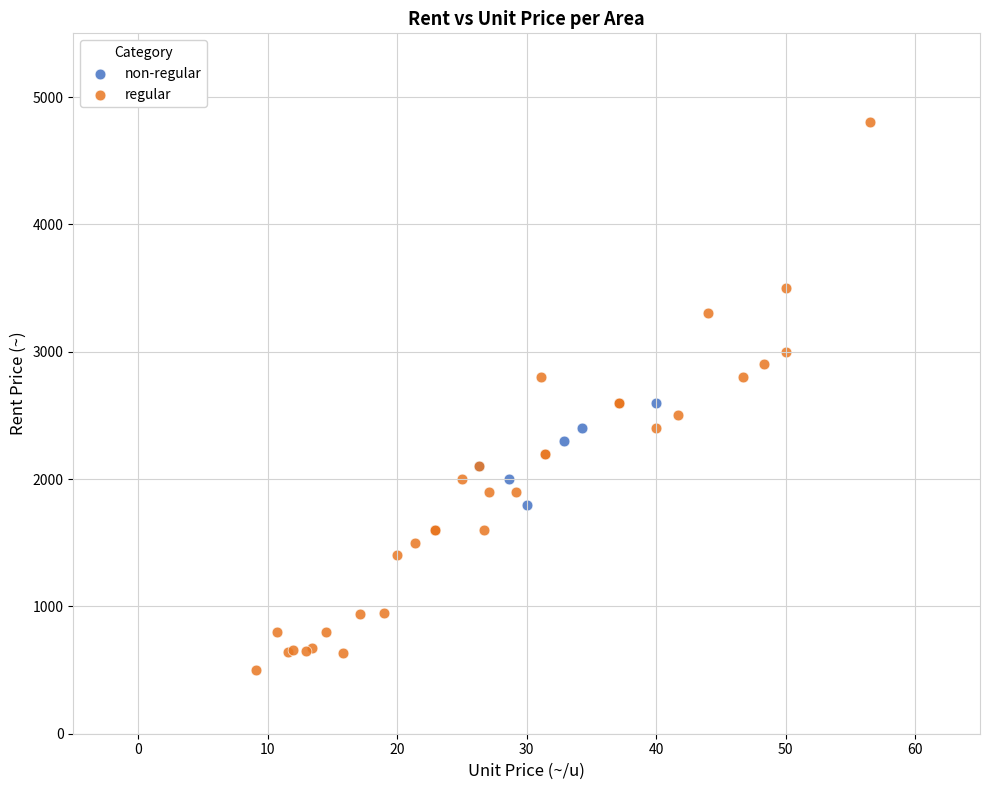

Which series contains the lowest Y value?

regular